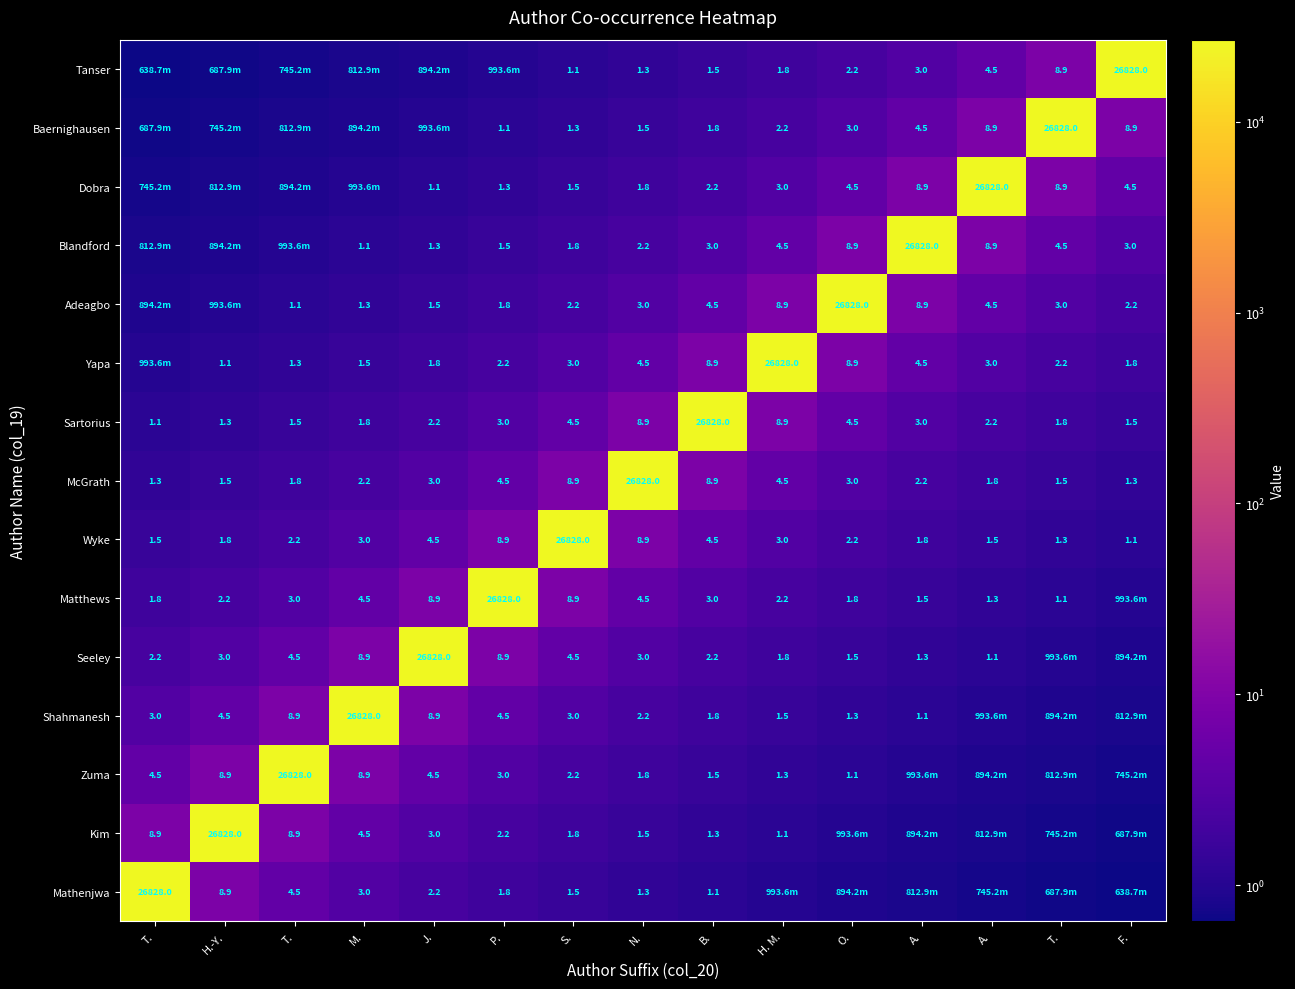

How many series are shown in this chart?

15